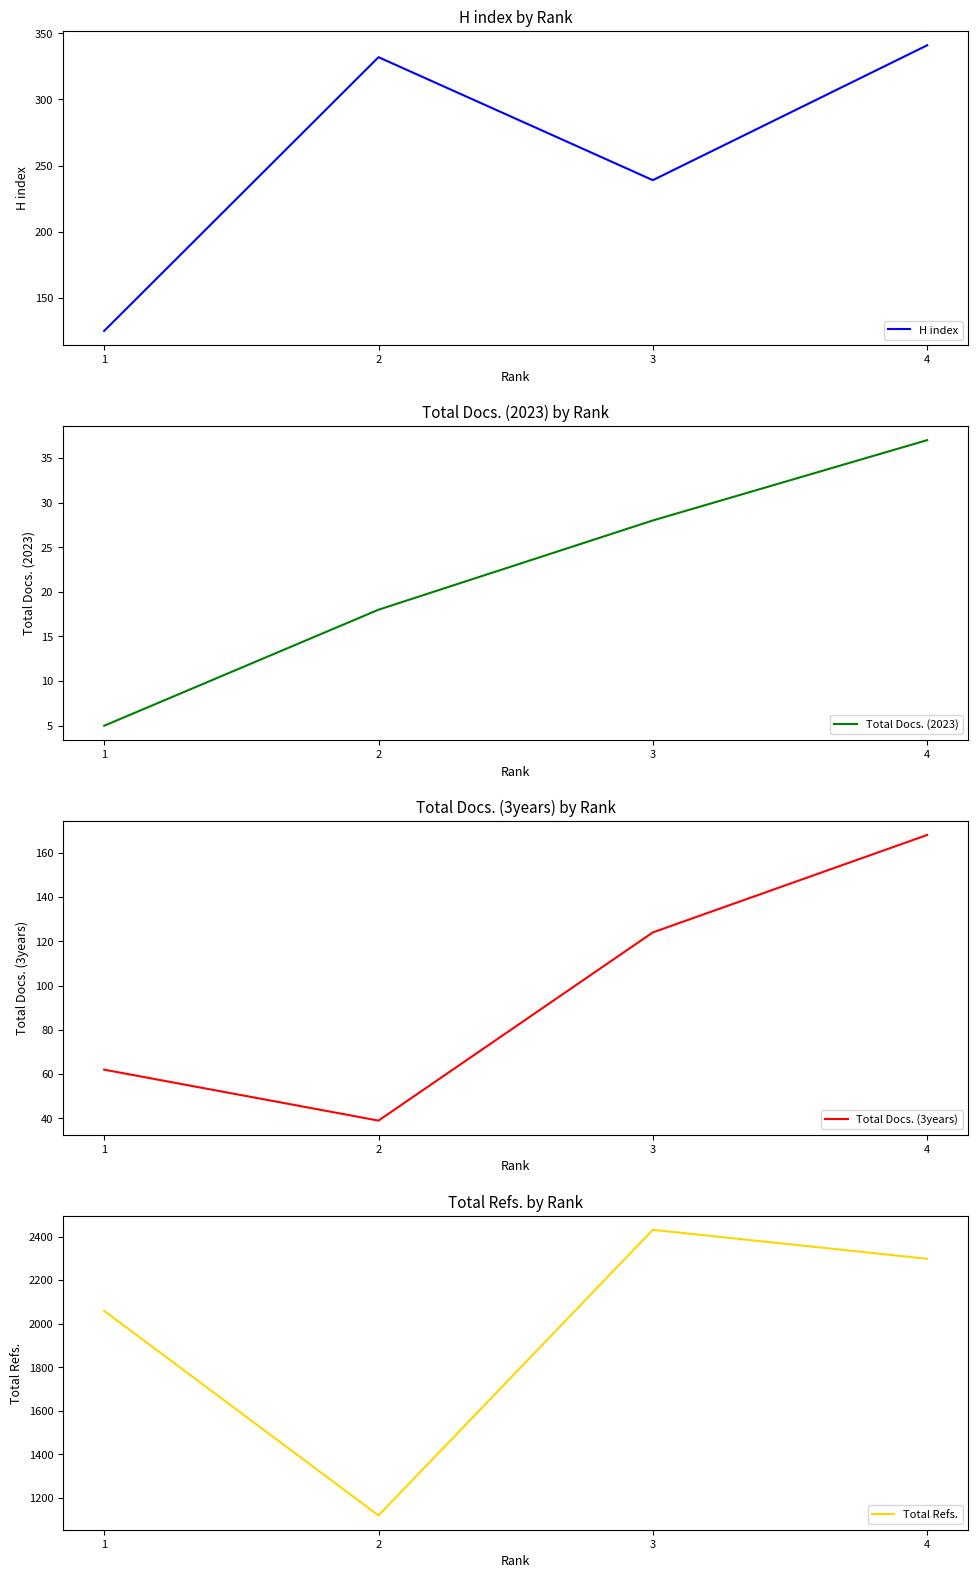

Between 1 and 4, which is larger?

4